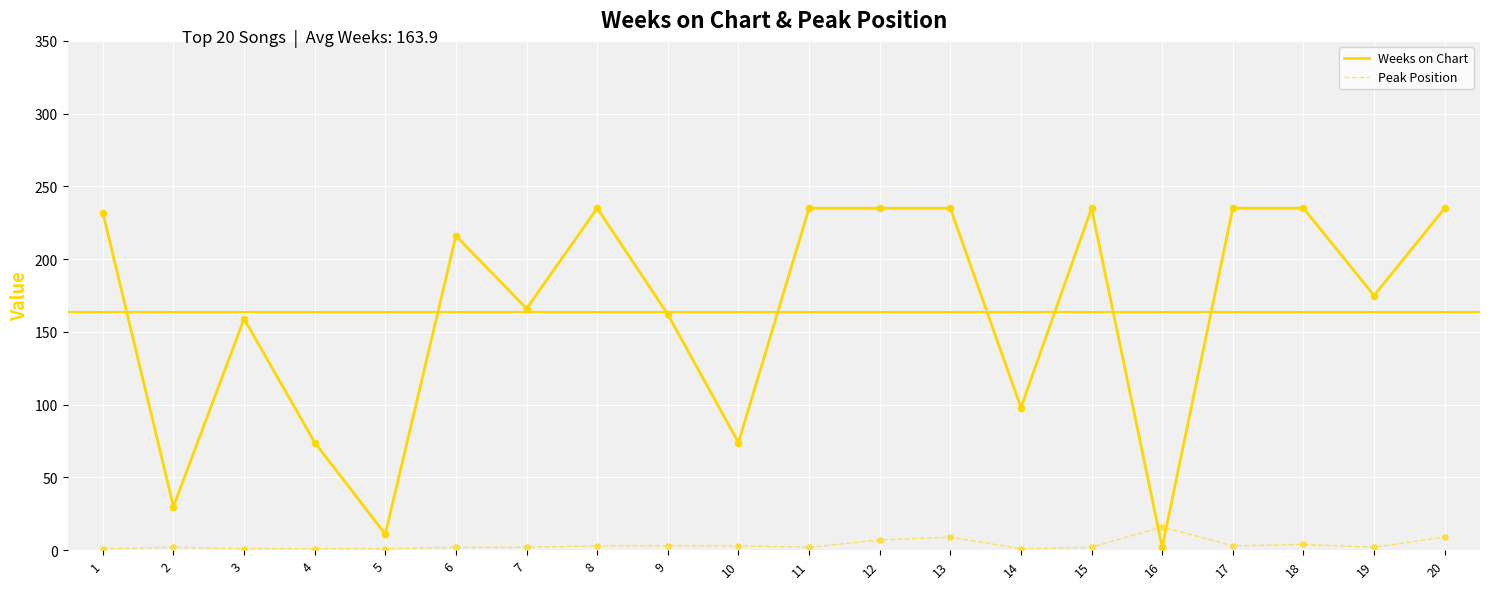

Which series changed the most between 17 and 19?

Weeks on Chart